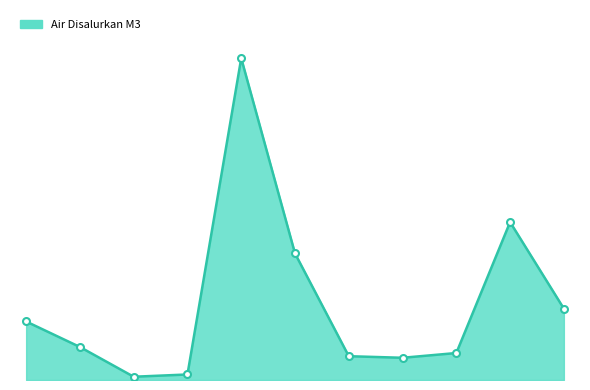

What is the difference between the maximum and second lowest values?

2567433